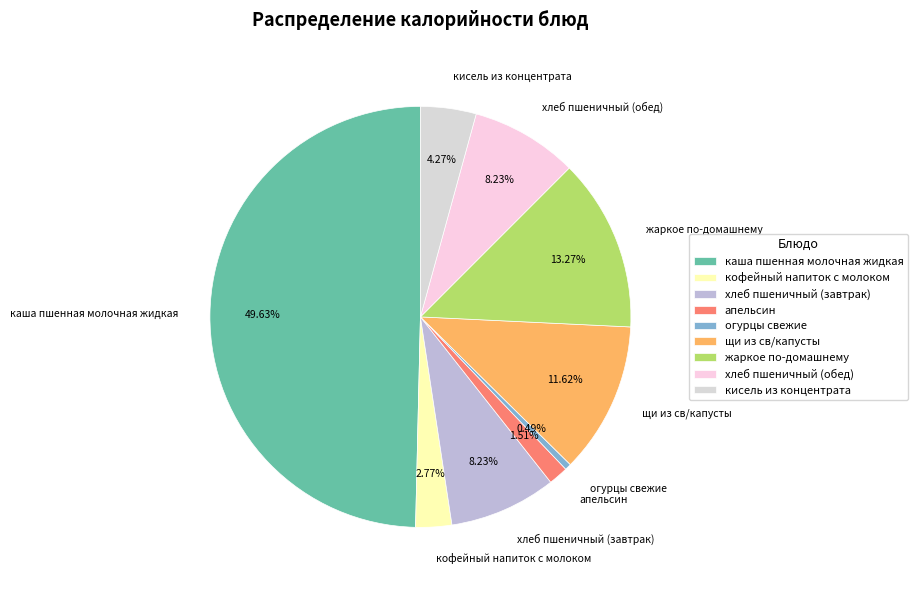

Is хлеб пшеничный (обед) the majority of the pie?

No